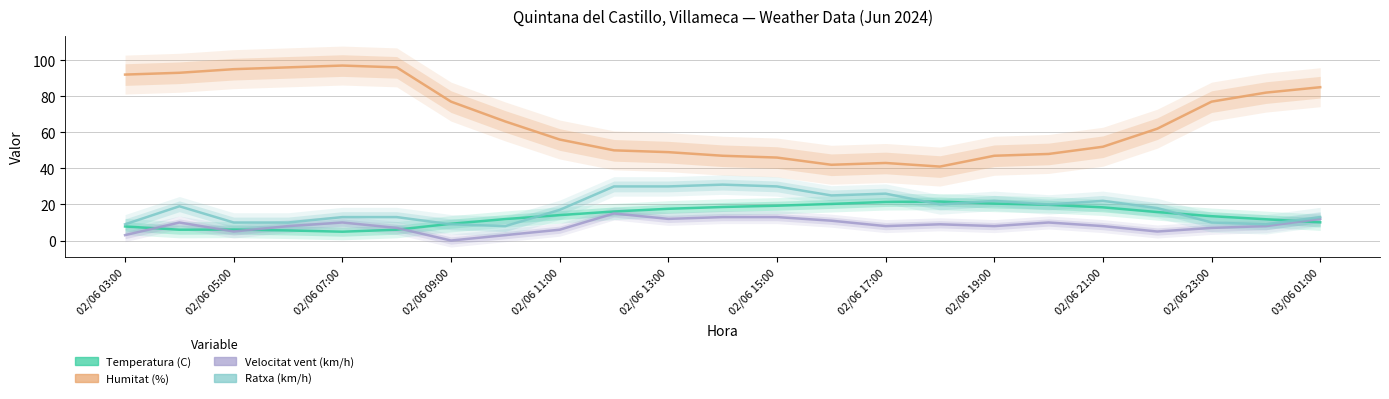

The Velocitat vent (km/h) series shows 8.0 at 21. True or false?

True